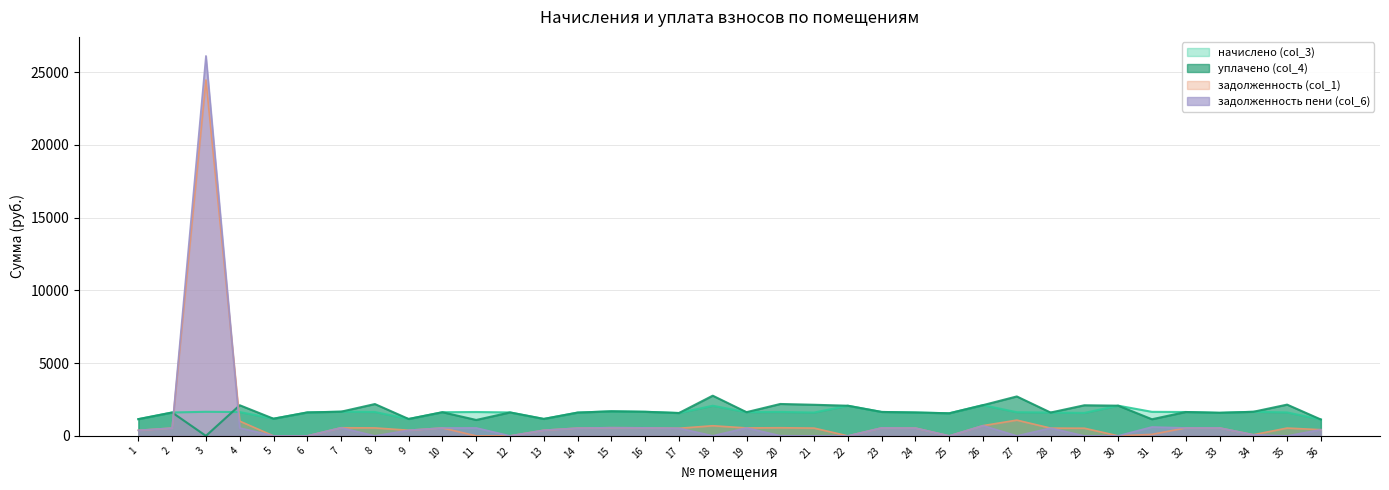

What are all the series names shown in the legend?

начислено (col_3), уплачено (col_4), задолженность (col_1), задолженность пени (col_6)